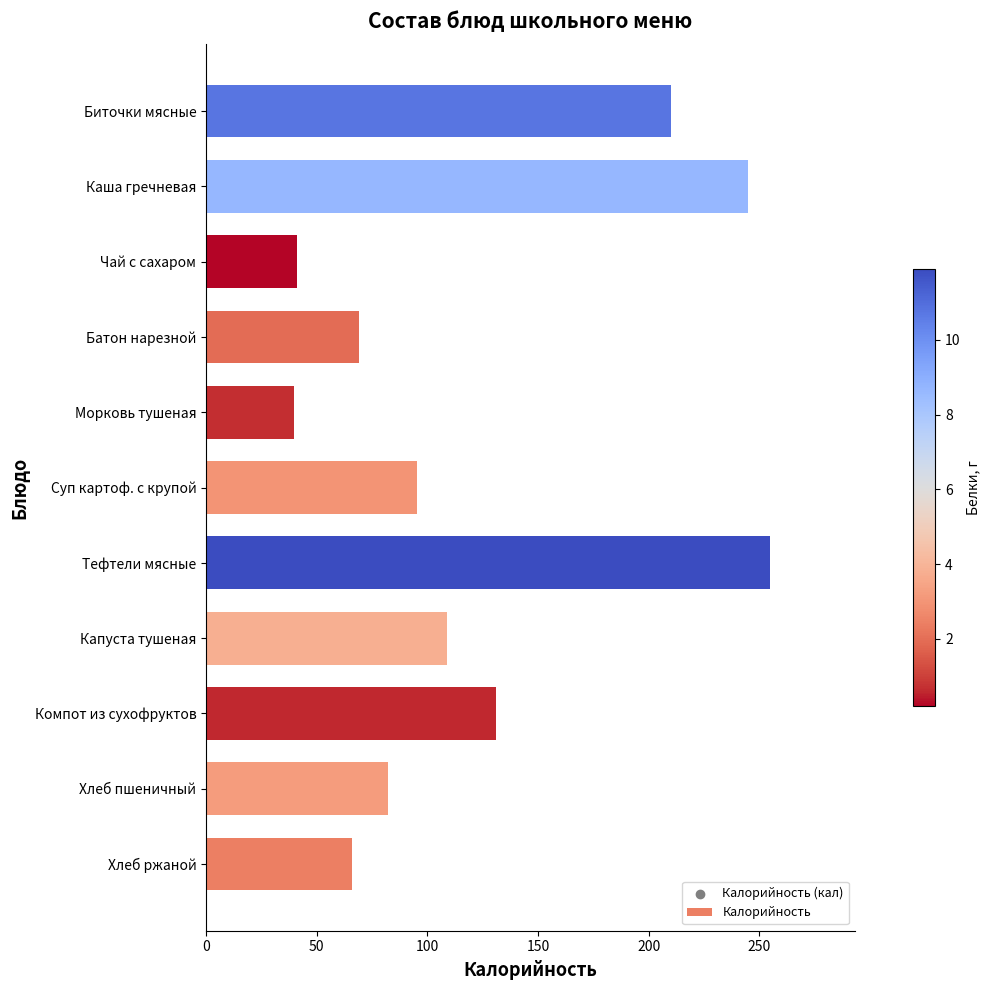

What is the ratio of the value at Чай с сахаром to the value at Компот из сухофруктов?

0.3